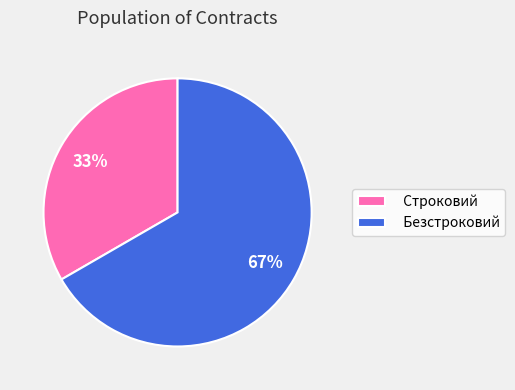

What is the majority slice?

Безстроковий